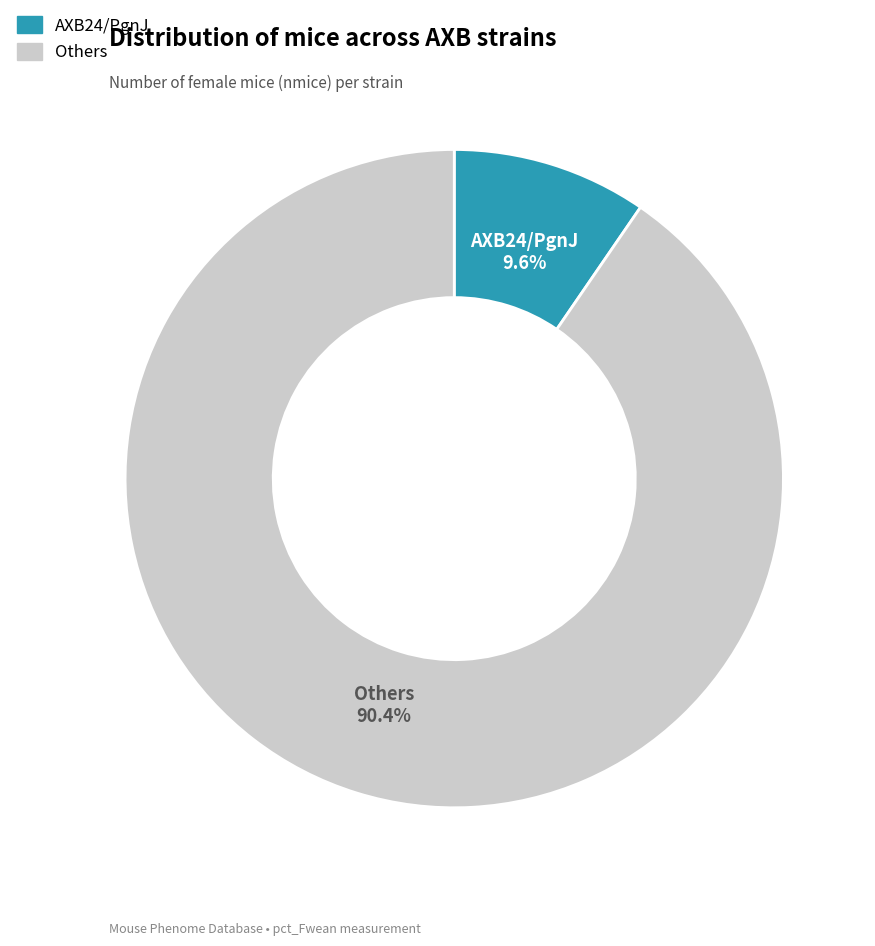

Does any single category account for the majority?

Yes